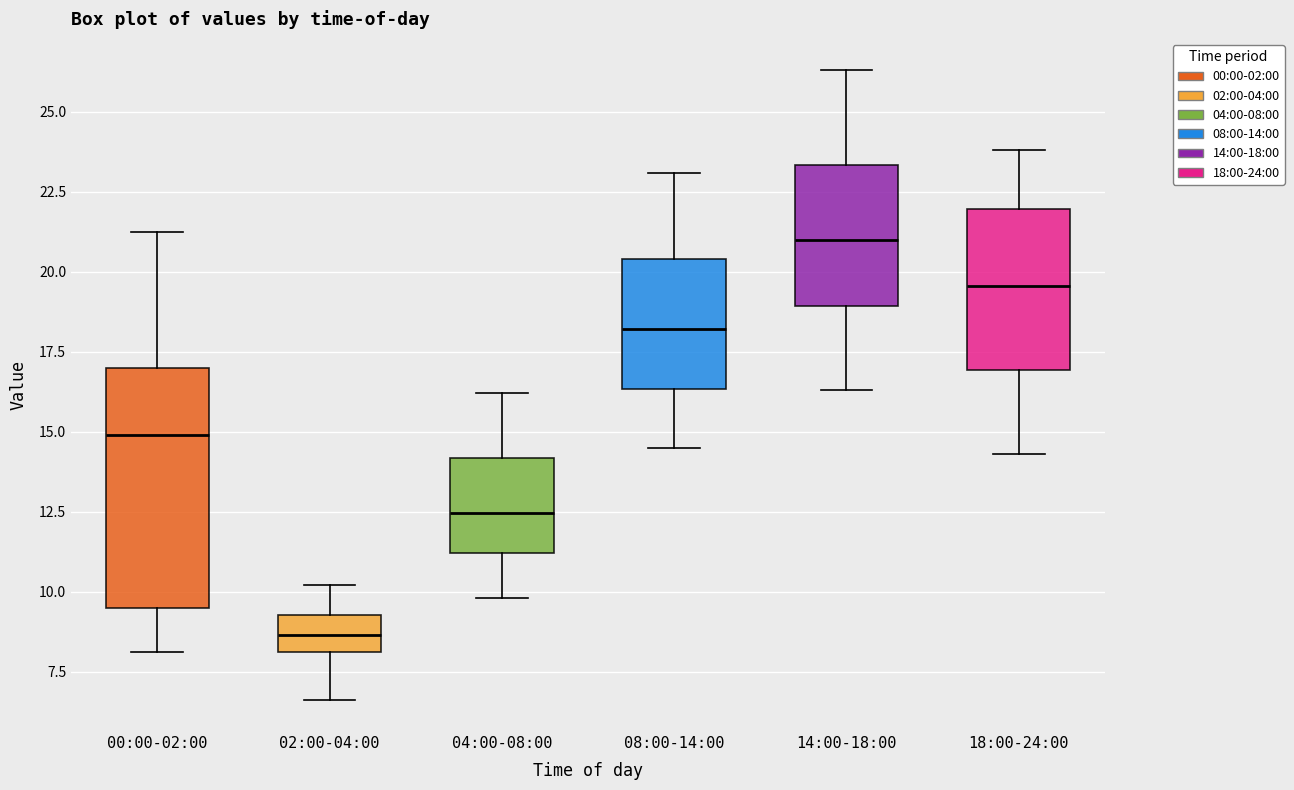

Which box is the tallest, from its lower edge to its upper edge?

00:00-02:00